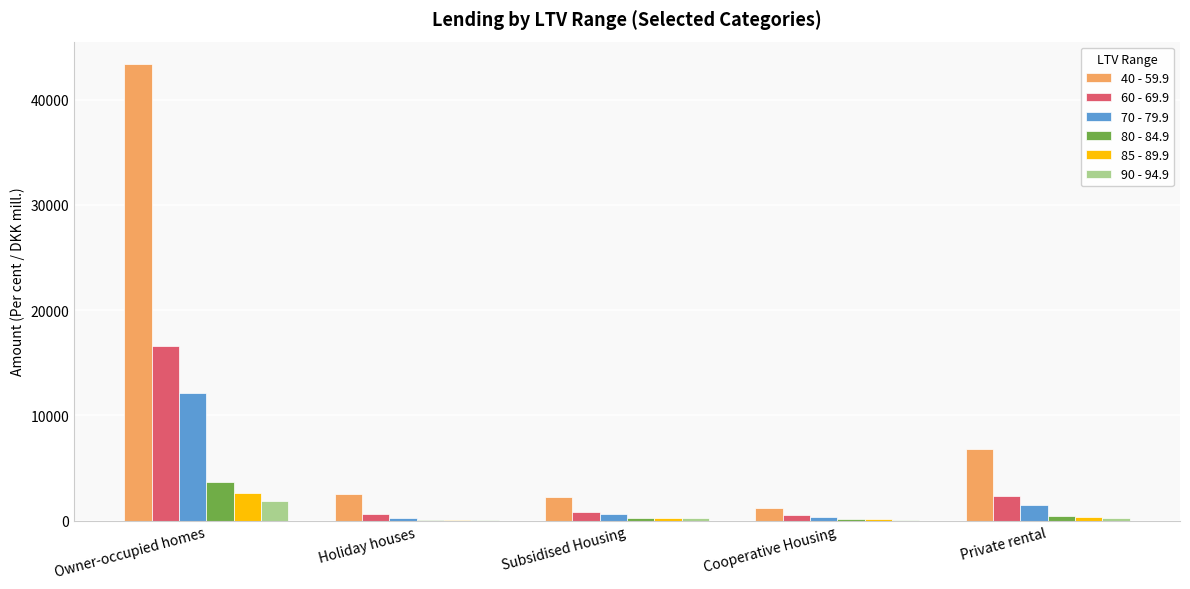

Which series has the largest total across all categories?

40 - 59.9